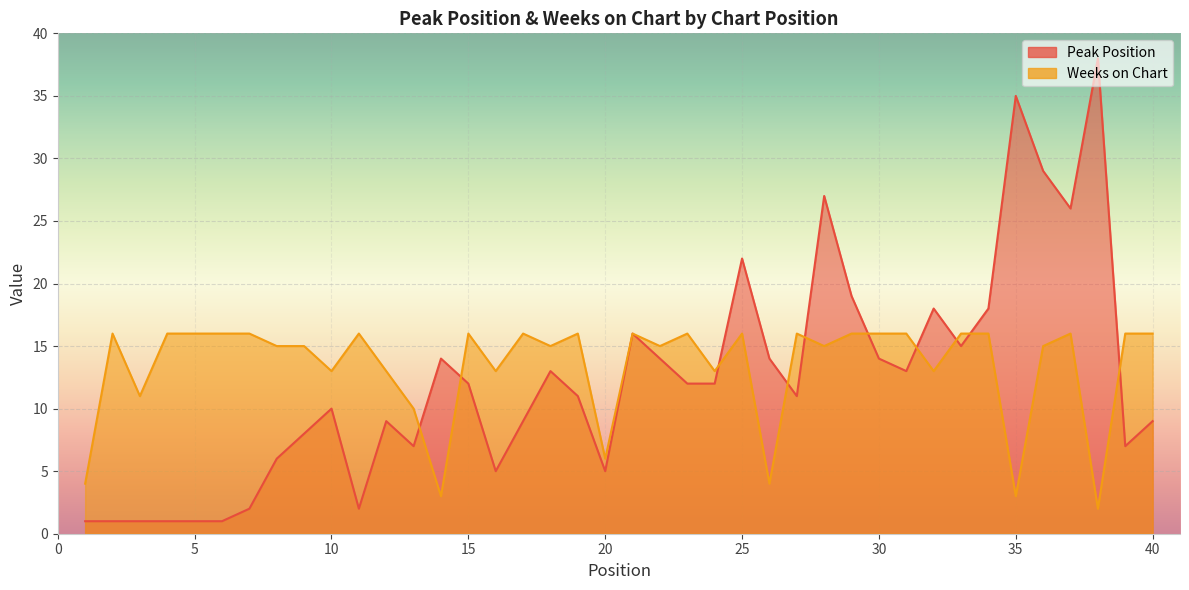

True or false: Weeks on Chart has a value of 25 at 15.

False